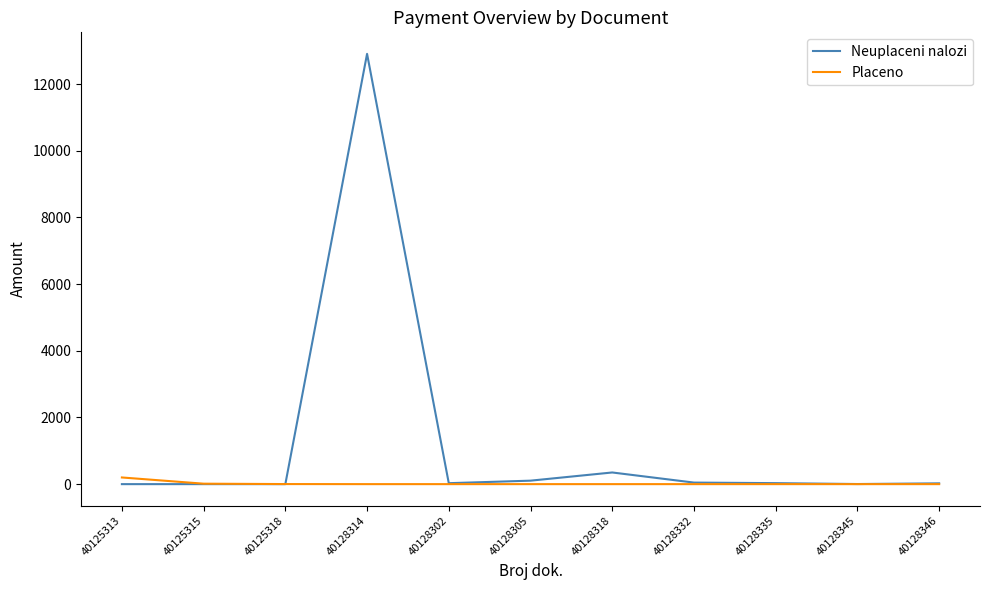

Where does the Neuplaceni nalozi series first go above 28?

40128314